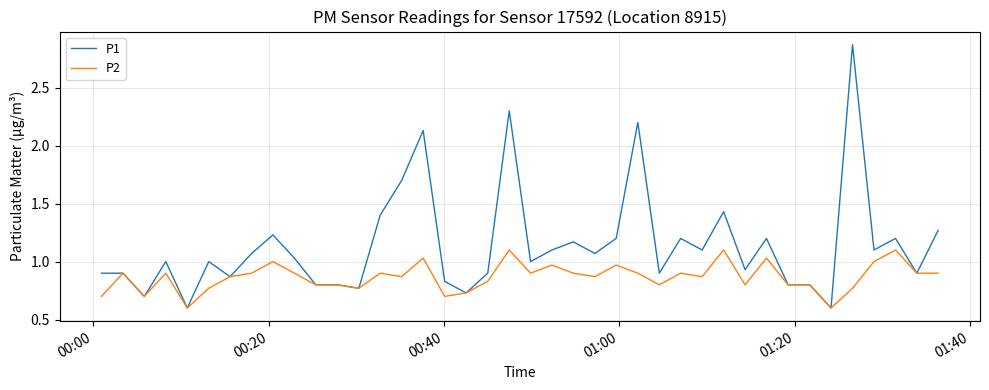

What is the smallest value displayed?

0.6